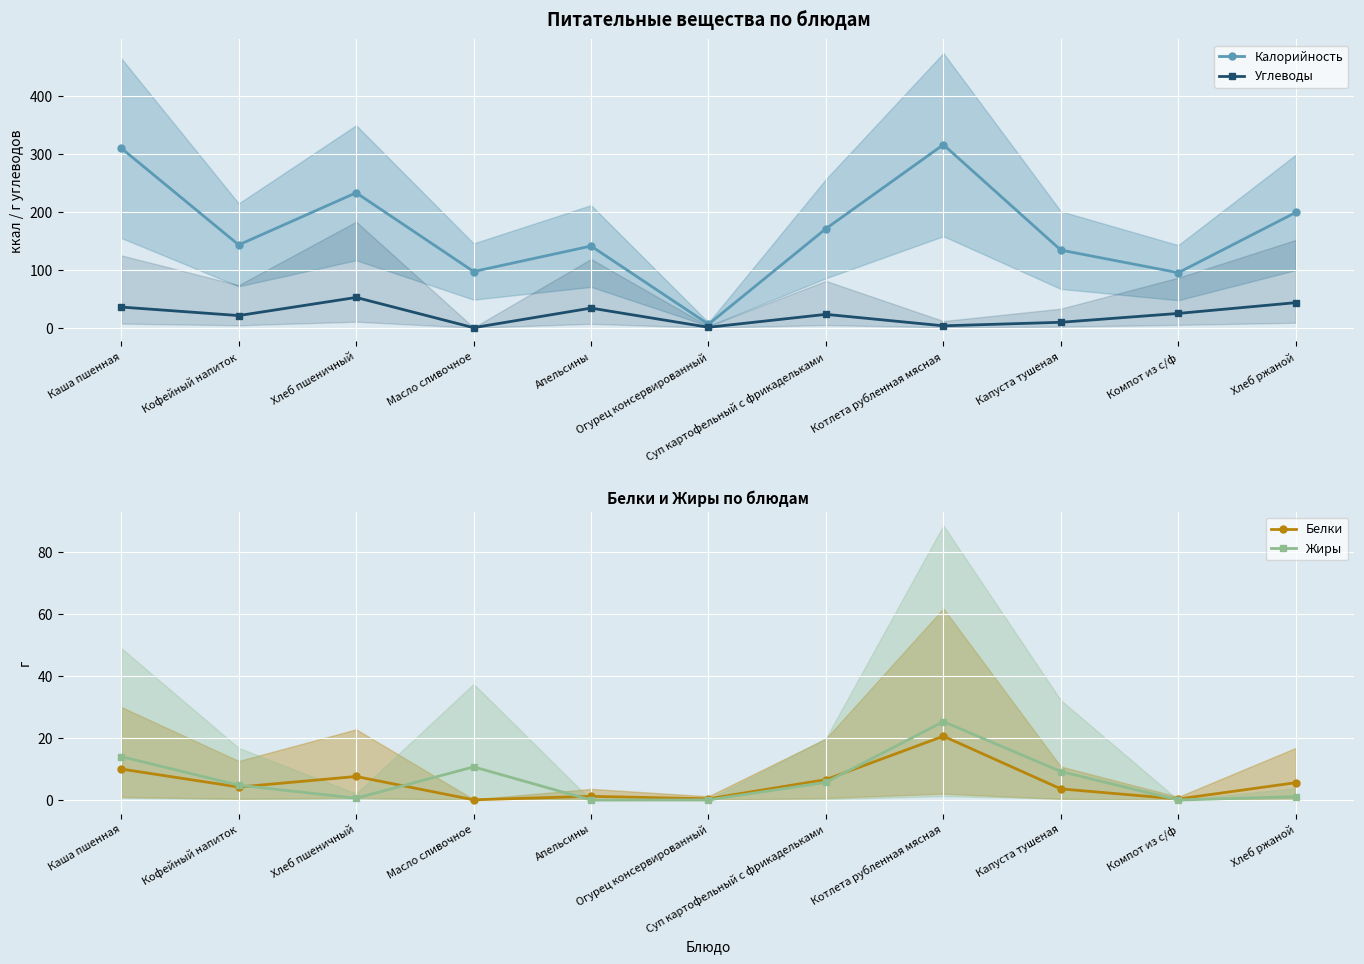

How many data points in Белки are above 4?

6